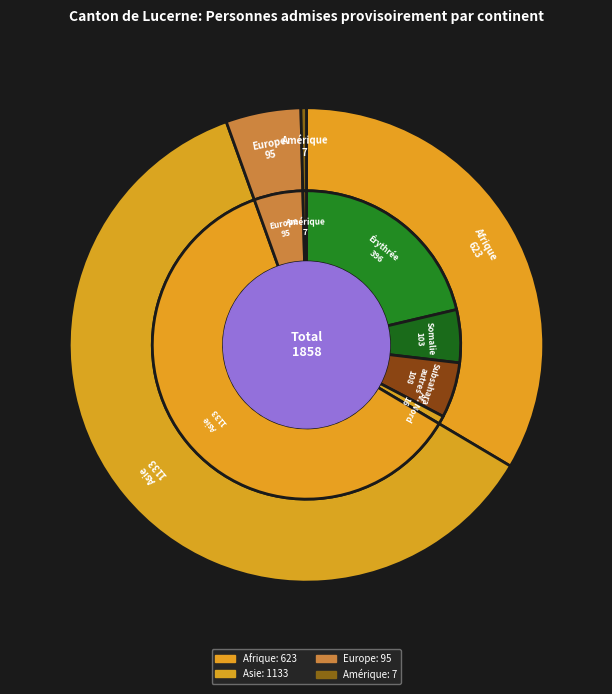

Combined, do Europe and Asie account for over 50%?

Yes